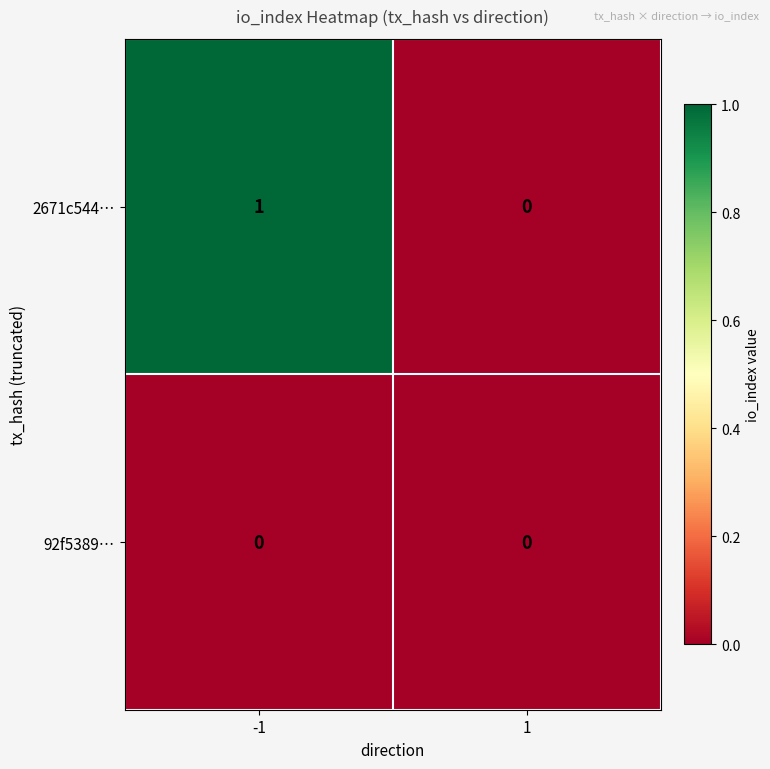

Is it true that 2671c544… equals 1 at -1?

True